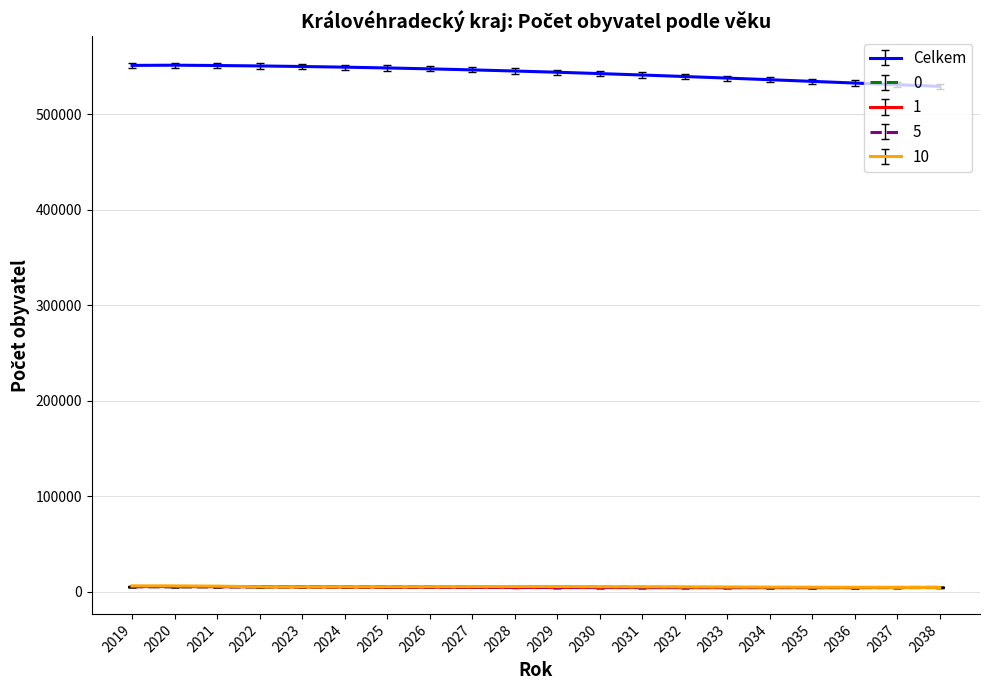

True or false: Celkem and 1 cross at least once.

False